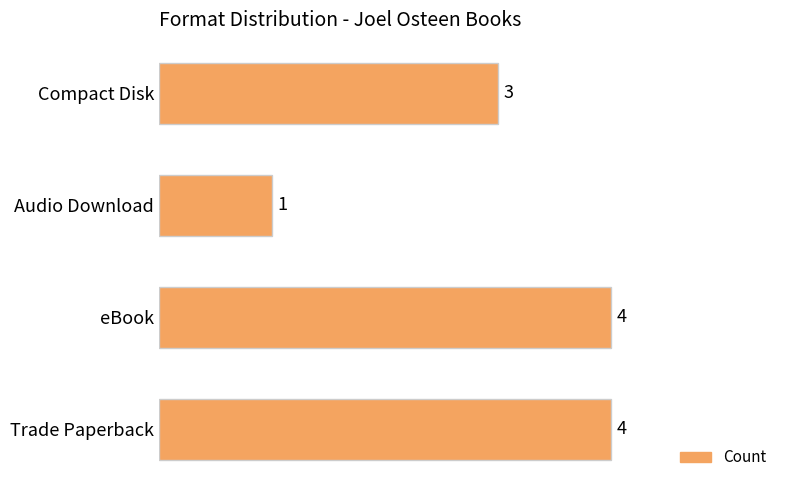

What is the smallest value displayed?

1